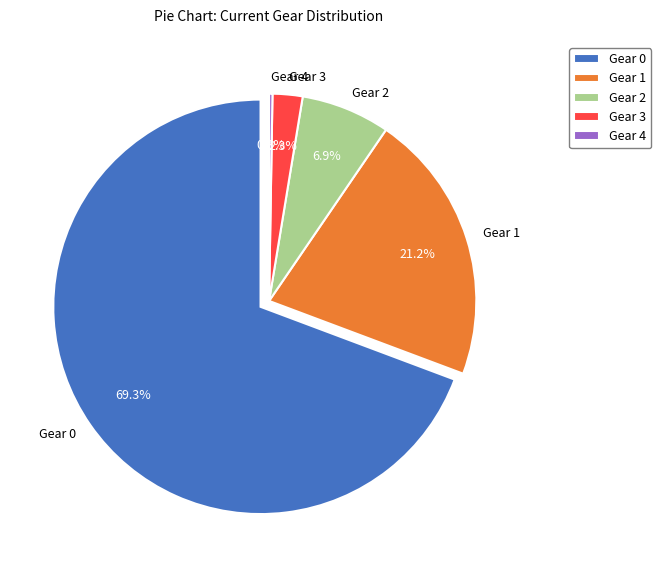

How many slices are in this pie chart?

5